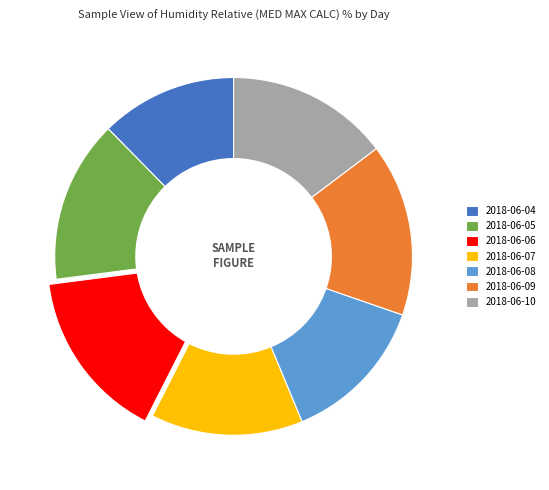

Combined, do 2018-06-10 and 2018-06-05 account for over 50%?

No